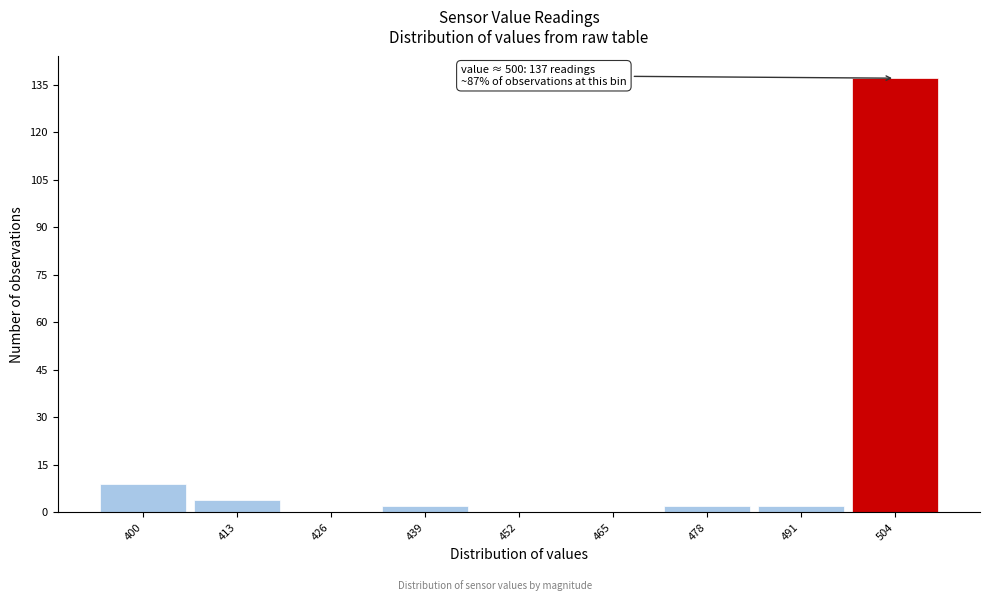

Over which range of the x-axis is the bar tallest?

497.5 to 510.5